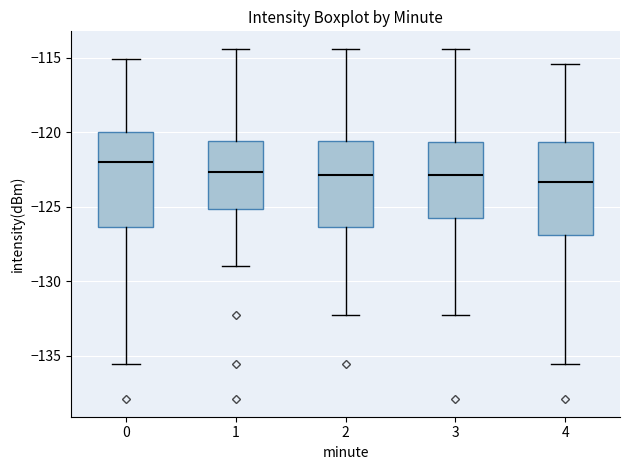

Reading left to right, transcribe this box plot: for each box, give where its median line is, the range the box spans, and where its two whiskers end, as read against the y-axis. The values are not printed on the chart, so give them approximately, as read against the axis.

0: median -122.0, box -126.5 to -120.0, whiskers -135.5 to -115.0
1: median -122.5, box -125.0 to -120.5, whiskers -129.0 to -114.5
2: median -123.0, box -126.5 to -120.5, whiskers -132.5 to -114.5
3: median -123.0, box -126.0 to -120.5, whiskers -132.5 to -114.5
4: median -123.5, box -127.0 to -120.5, whiskers -135.5 to -115.5